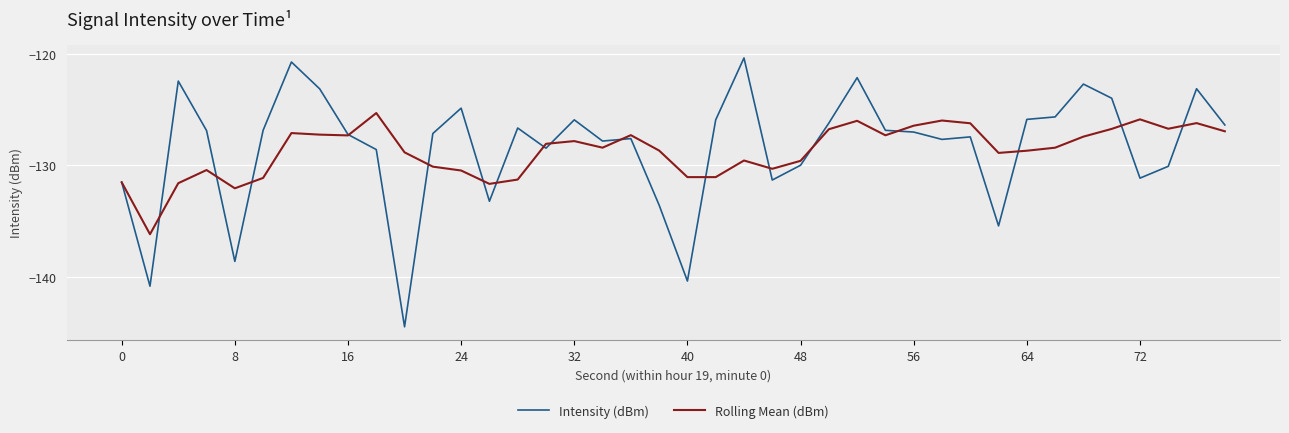

What is the lowest value of the Rolling Mean (dBm) series?

-136.2